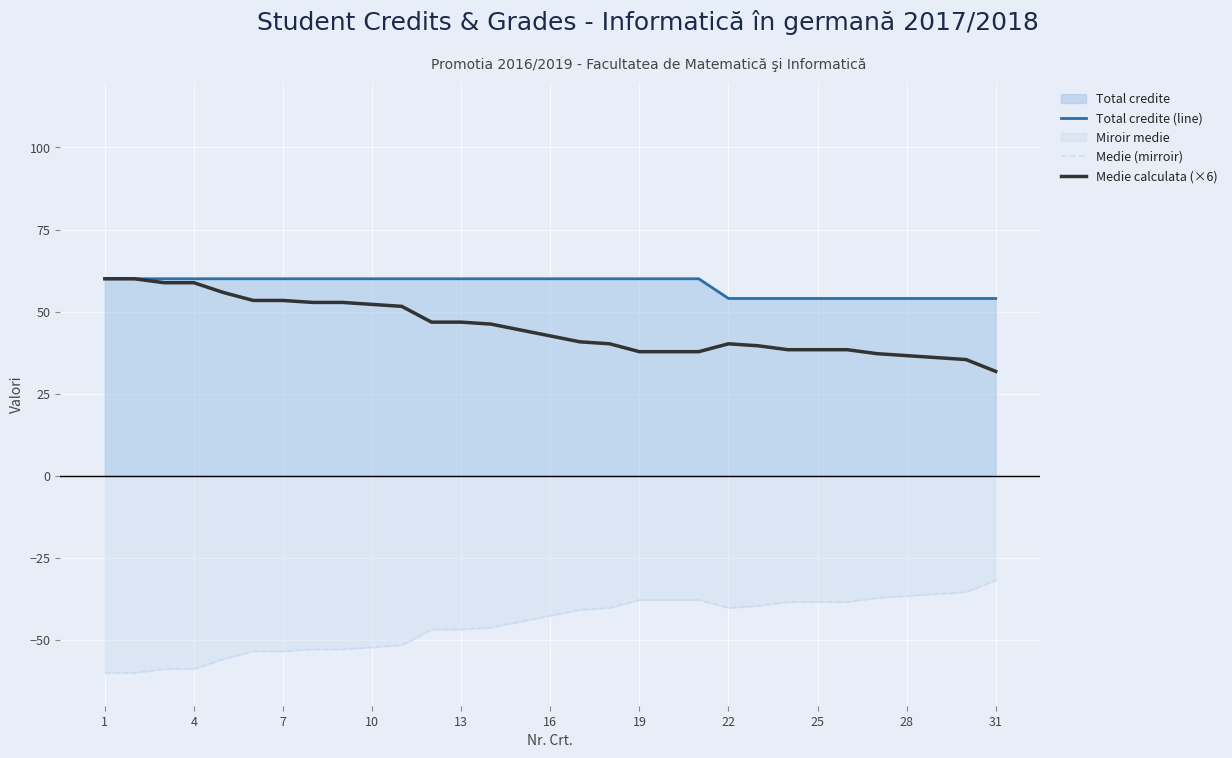

How many values in the Medie calculata (×6) series are below 42?

15